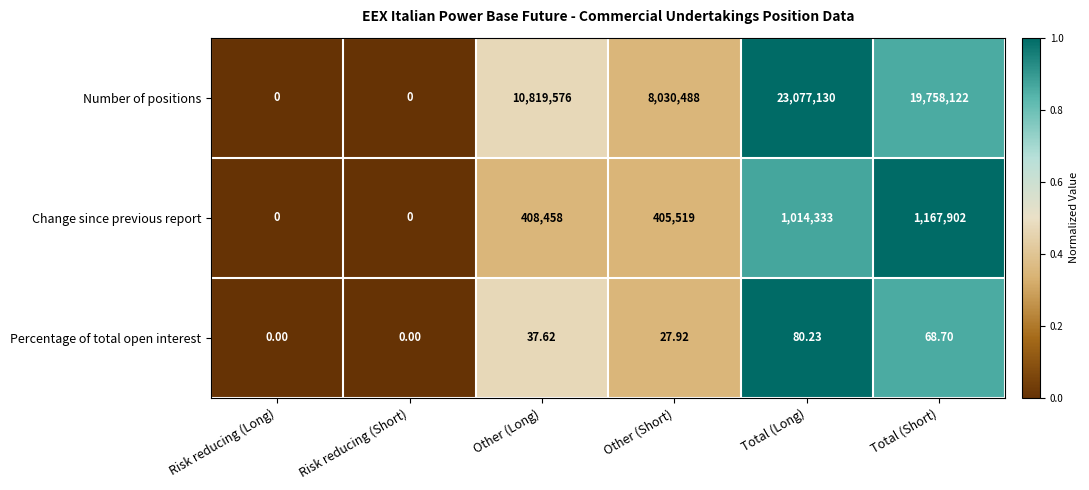

Which series has the largest total across all categories?

Number of positions